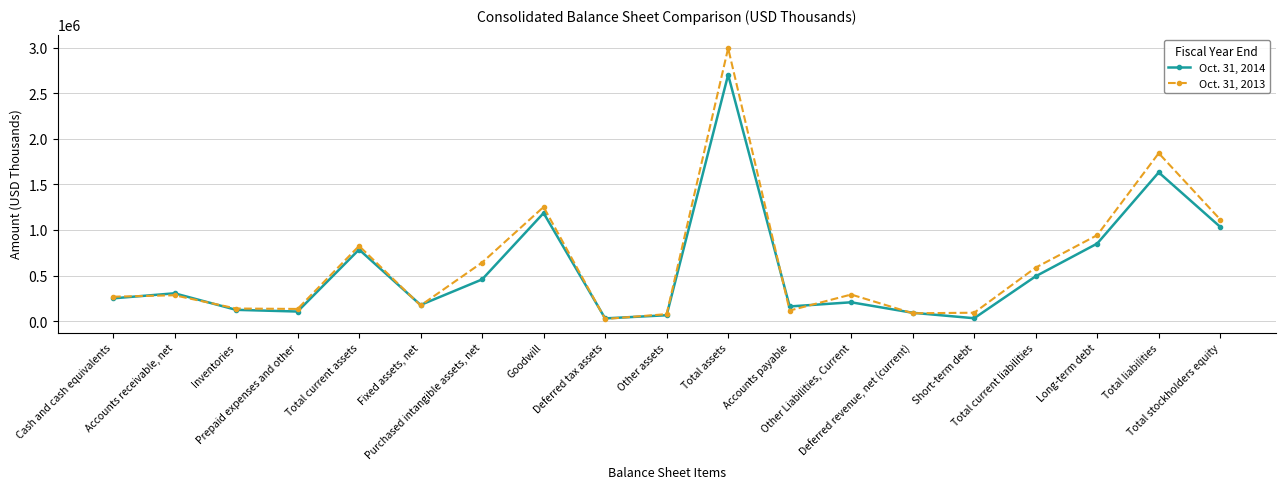

How many interior local valleys does the Oct. 31, 2014 series have?

5